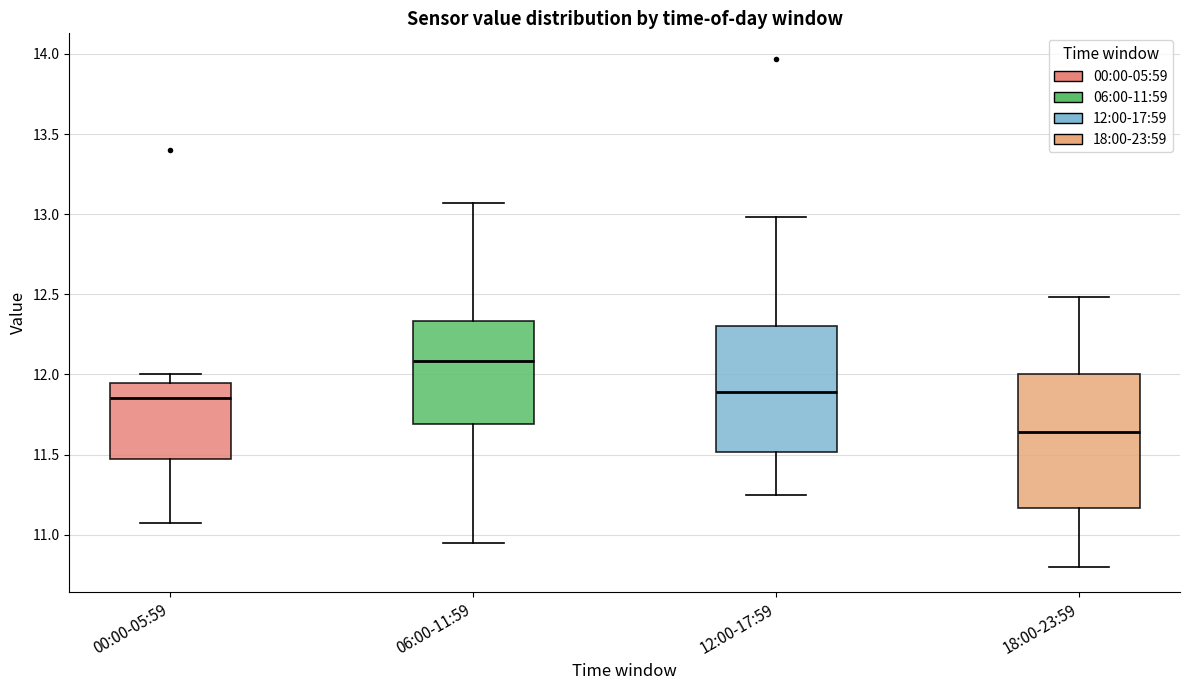

Which box has the lowest median line?

18:00-23:59